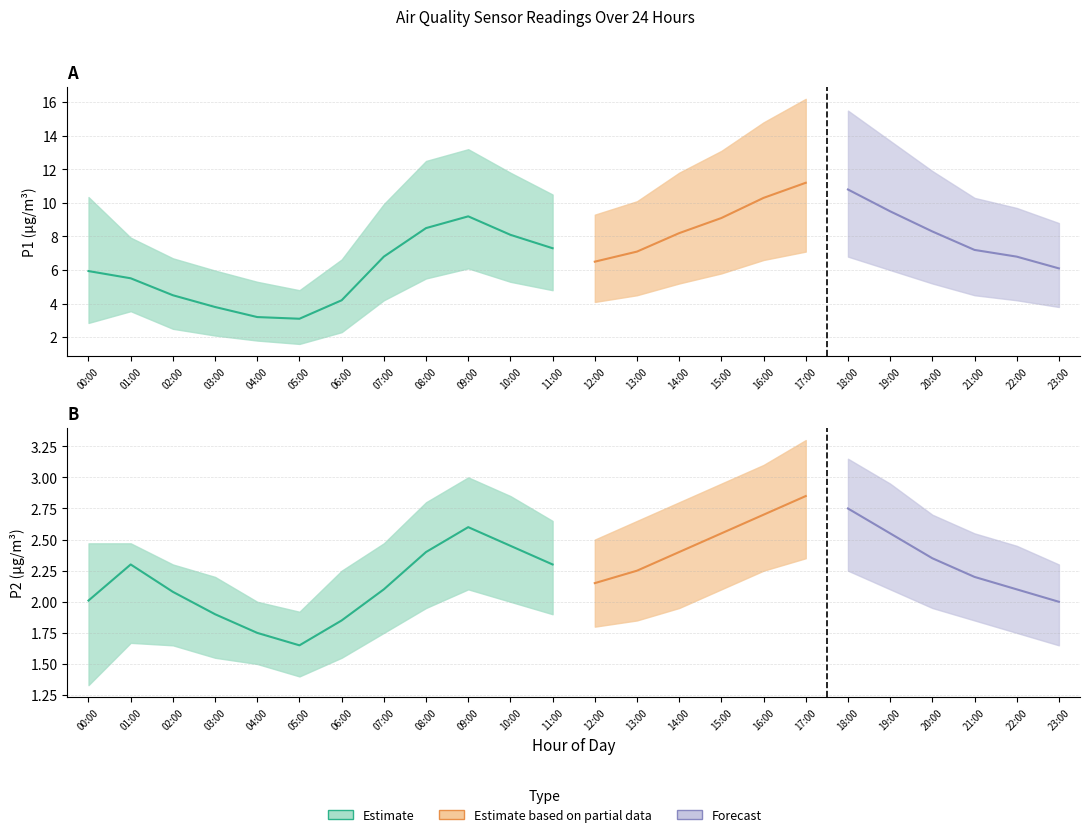

What value does the P1 series have at 21:00?

7.2